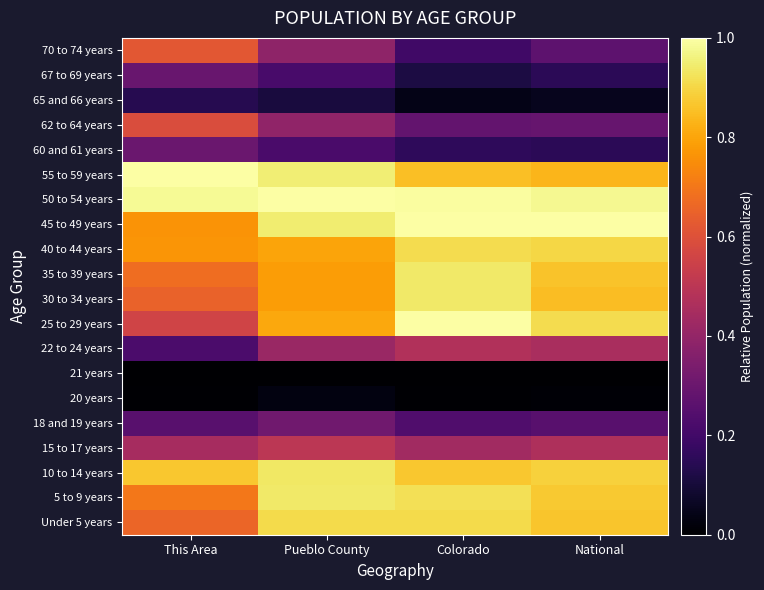

At which category is the sum across all series the highest?

Pueblo County